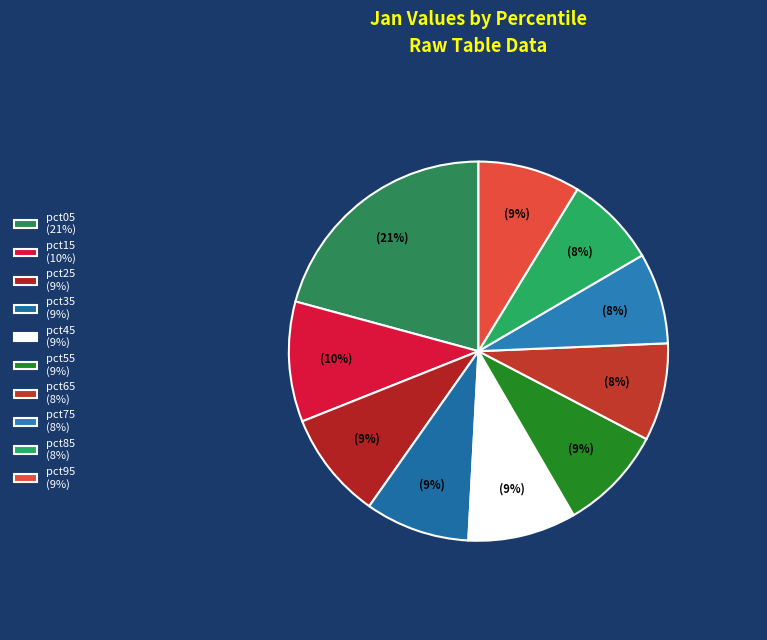

Rank the categories by value from highest to lowest.

pct05, pct15, pct45, pct25, pct55, pct35, pct95, pct65, pct85, pct75